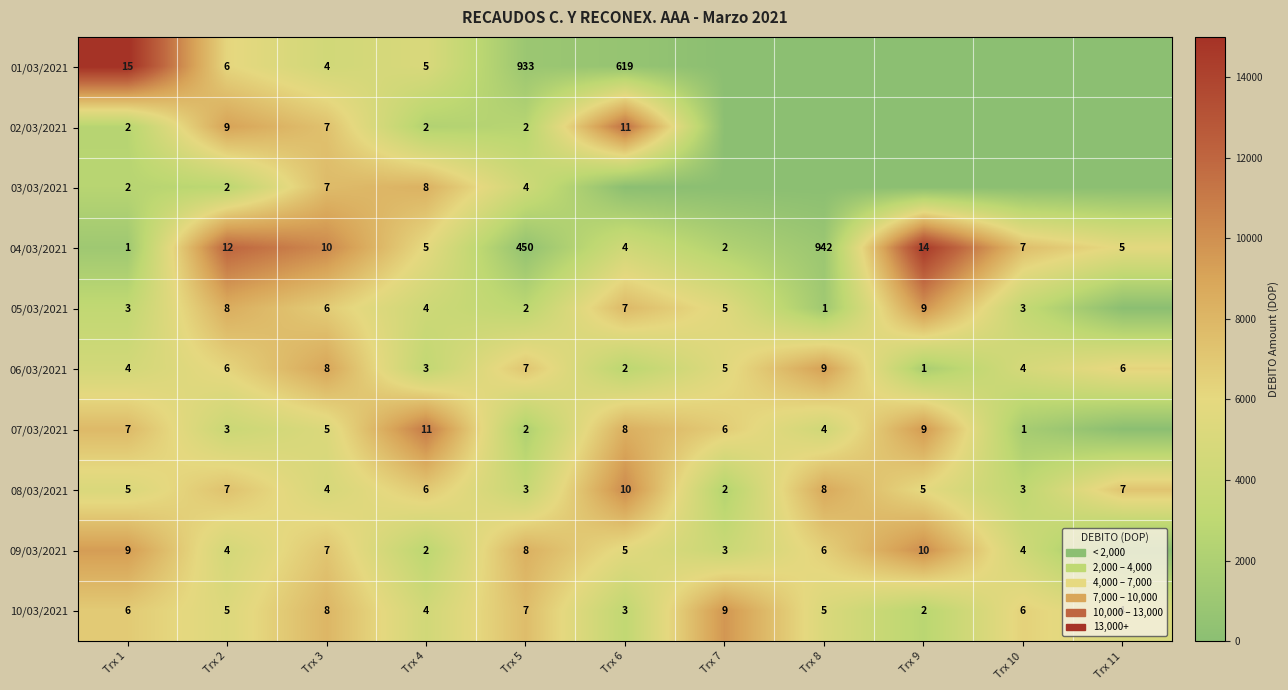

Is it true that 04/03/2021 equals 5415 at Trx 2?

False